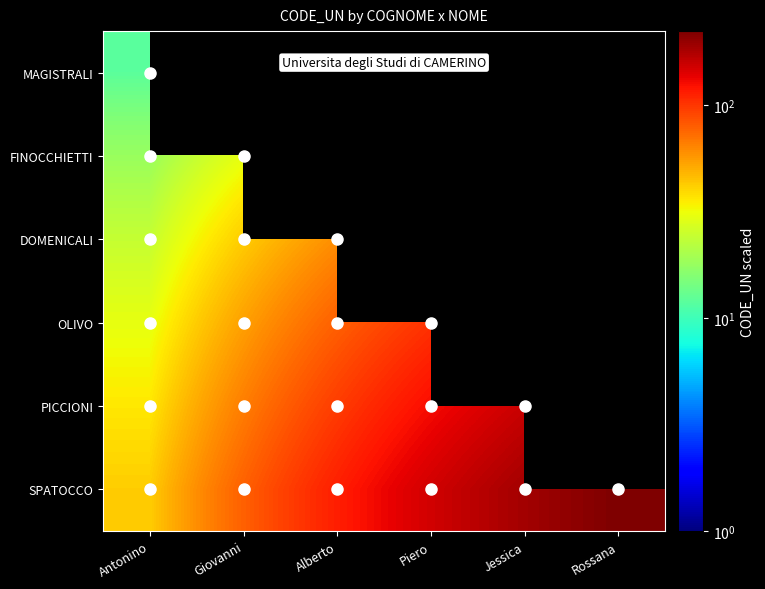

What is the smallest value displayed?

12.0